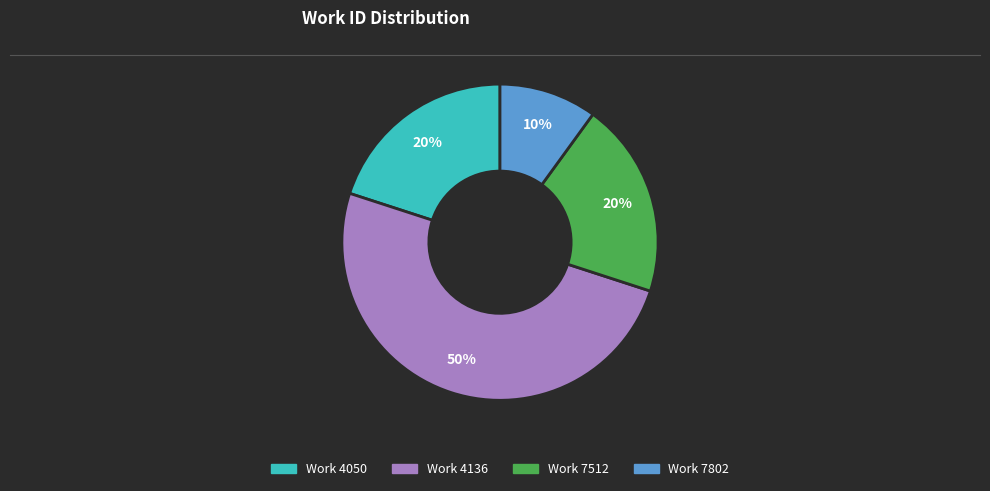

How many slices are in this pie chart?

4